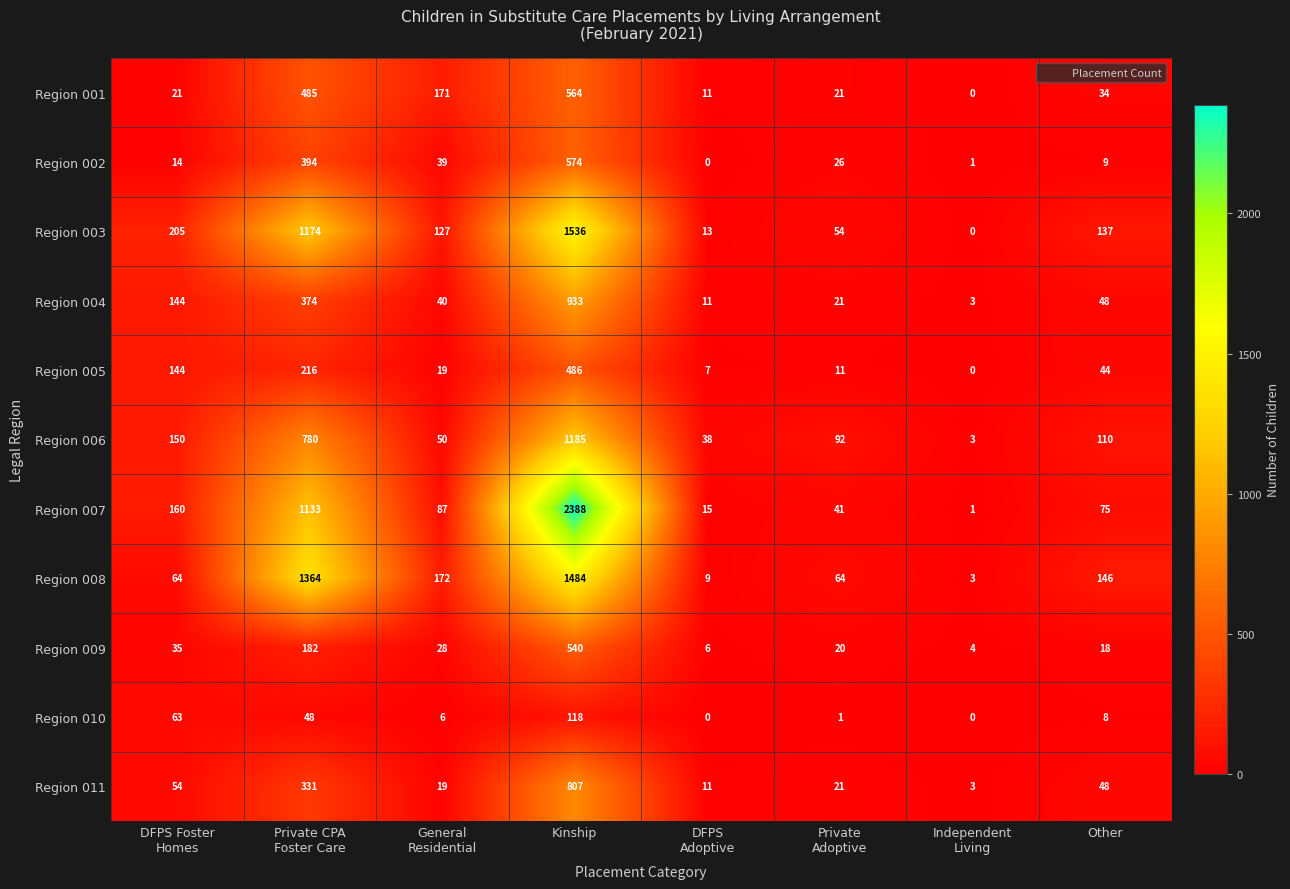

Which category has the highest value in the Region 004 series?

Kinship